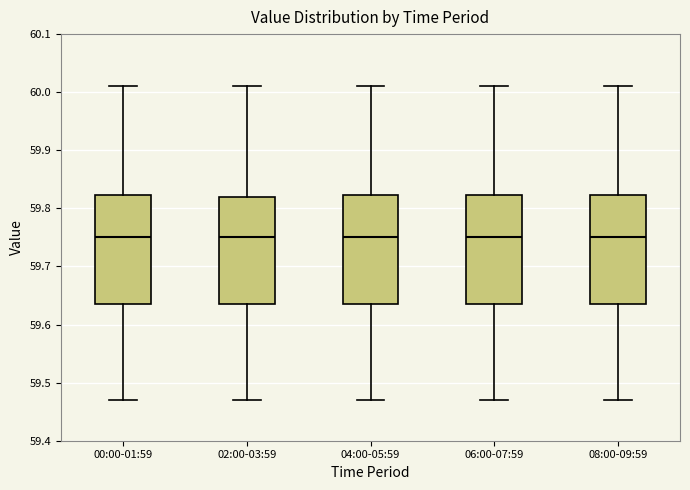

Where does the upper whisker of the box for 02:00-03:59 end on the y-axis? The values are not printed on the chart, so give them approximately, as read against the axis.

60.01